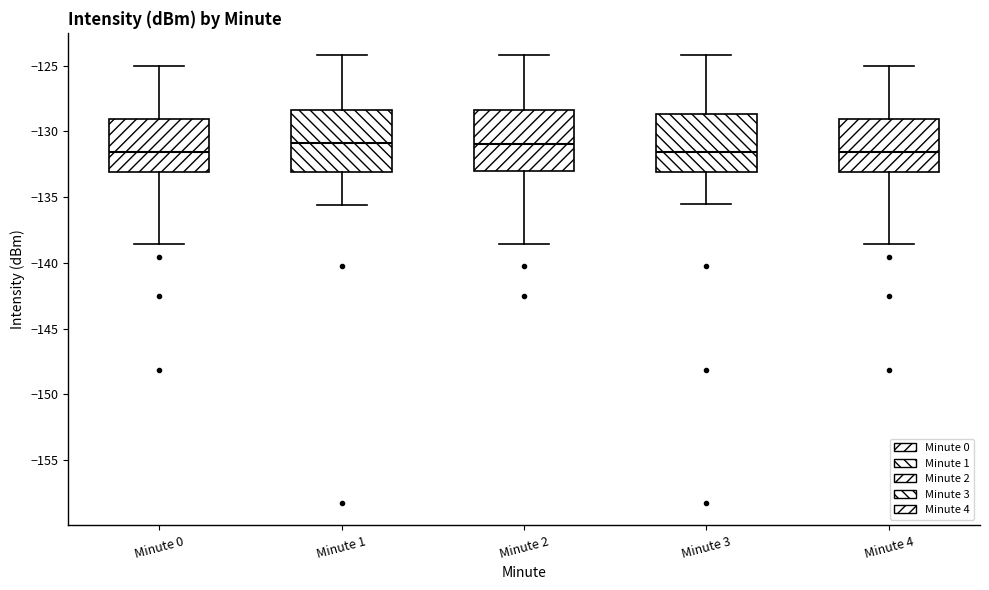

Where does the lower whisker of the box for Minute 2 end on the y-axis? The values are not printed on the chart, so give them approximately, as read against the axis.

-138.5